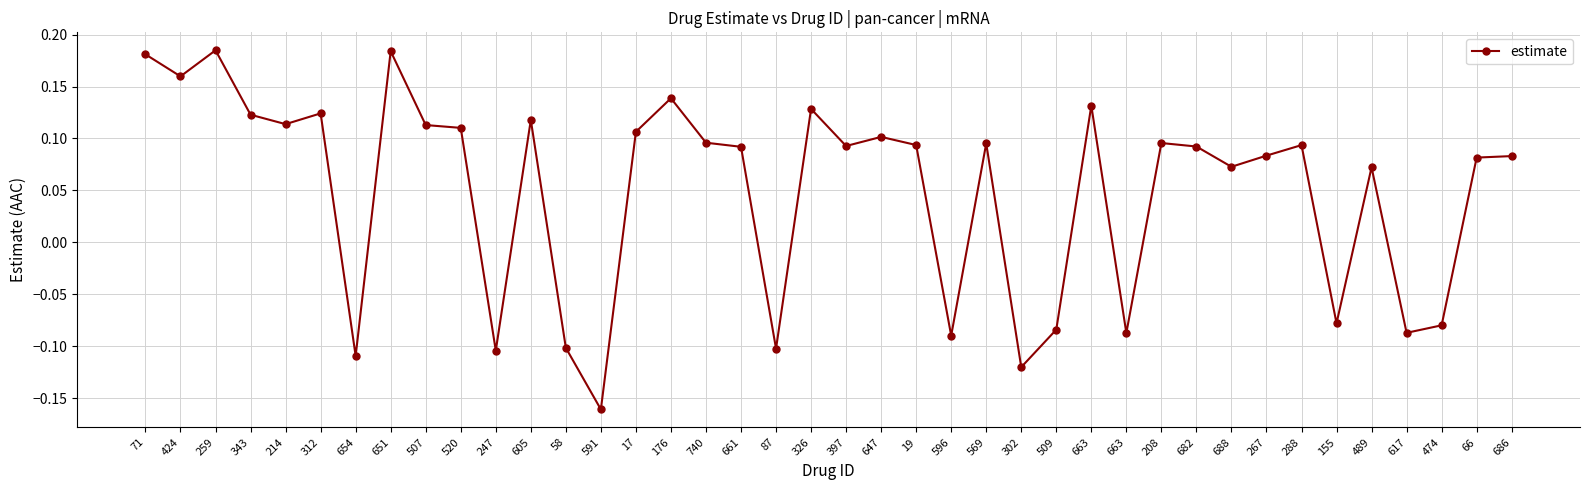

Reading left to right, what are all the values shown in this chart?

0.2	0.2	0.2	0.1	0.1	0.1	-0.1	0.2	0.1	0.1	-0.1	0.1	-0.1	-0.2	0.1	0.1	0.1	0.1	-0.1	0.1	0.1	0.1	0.1	-0.1	0.1	-0.1	-0.1	0.1	-0.1	0.1	0.1	0.1	0.1	0.1	-0.1	0.1	-0.1	-0.1	0.1	0.1